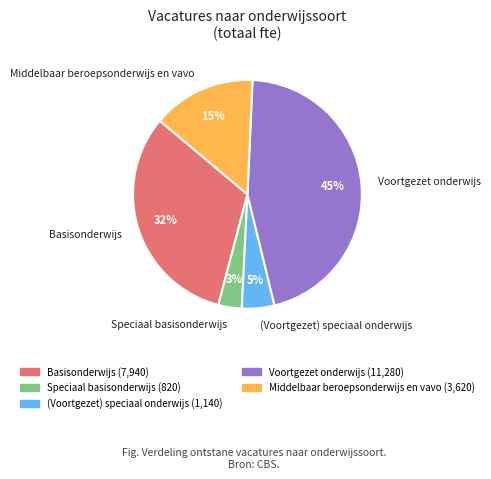

Count the number of slices in the pie.

5